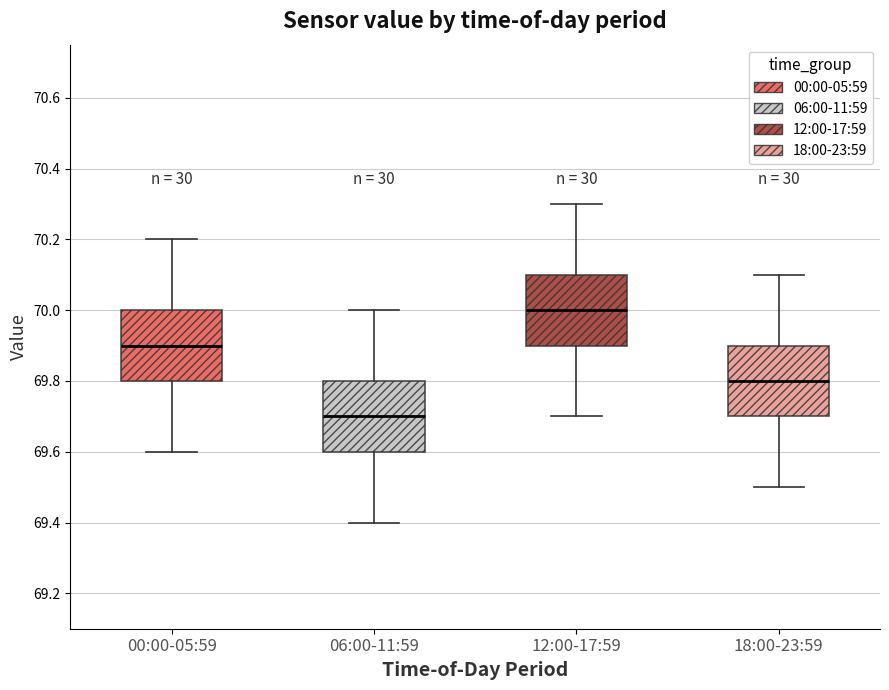

Reading left to right, transcribe this box plot: for each box, give where its median line is, the range the box spans, and where its two whiskers end, as read against the y-axis. The values are not printed on the chart, so give them approximately, as read against the axis.

00:00-05:59: median 69.9, box 69.8 to 70.0, whiskers 69.6 to 70.2
06:00-11:59: median 69.7, box 69.6 to 69.8, whiskers 69.4 to 70.0
12:00-17:59: median 70.0, box 69.9 to 70.1, whiskers 69.7 to 70.3
18:00-23:59: median 69.8, box 69.7 to 69.9, whiskers 69.5 to 70.1